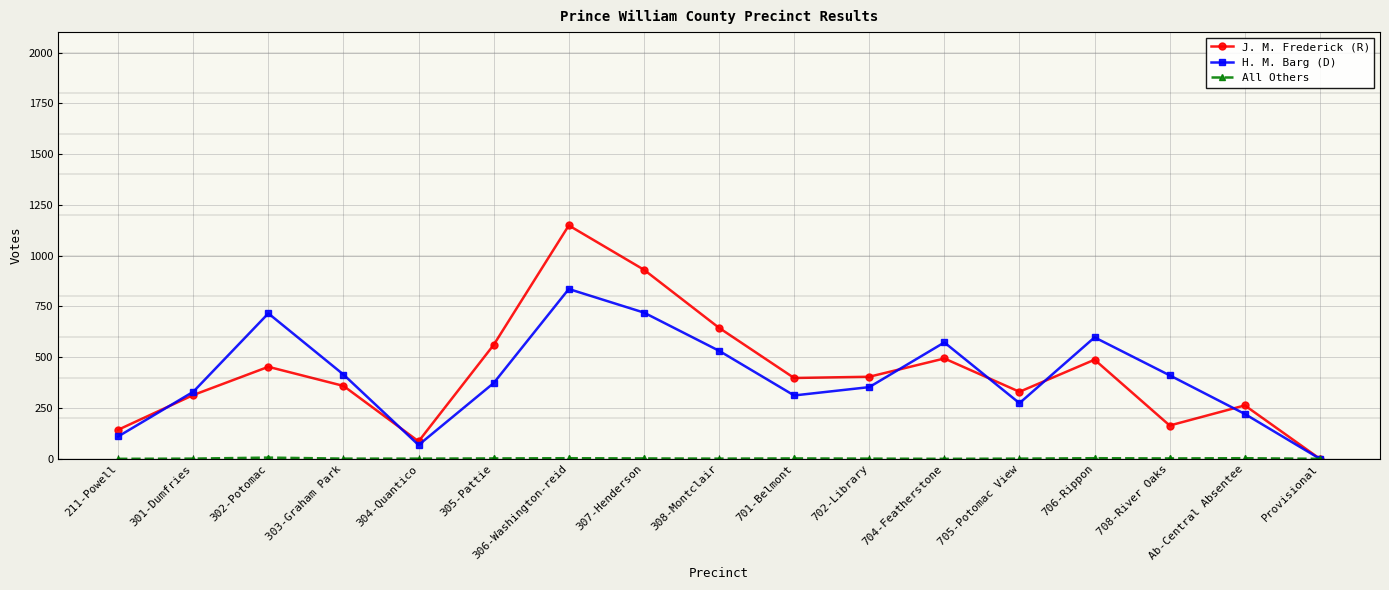

What is the difference between the maximum and minimum values in the H. M. Barg (D) series?

836